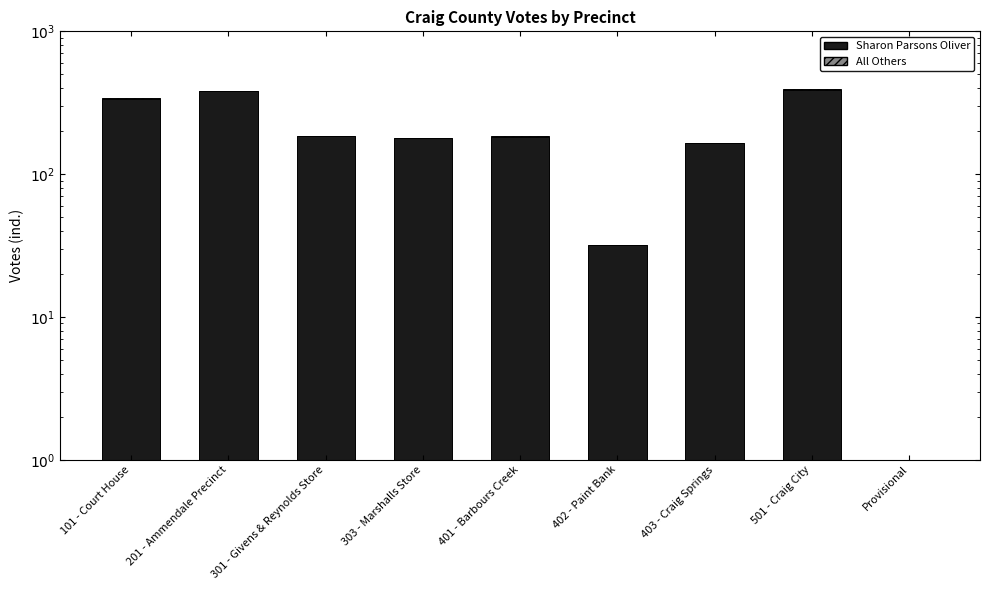

What value does the Sharon Parsons Oliver series have at 201 - Ammendale Precinct, to the nearest 10?

380